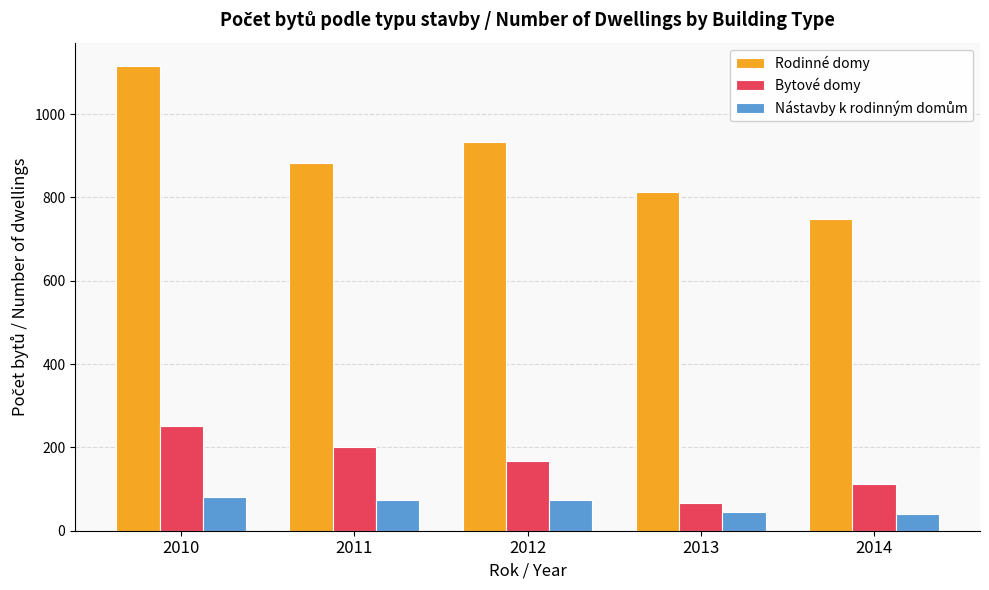

What is the maximum value shown in the chart?

1116